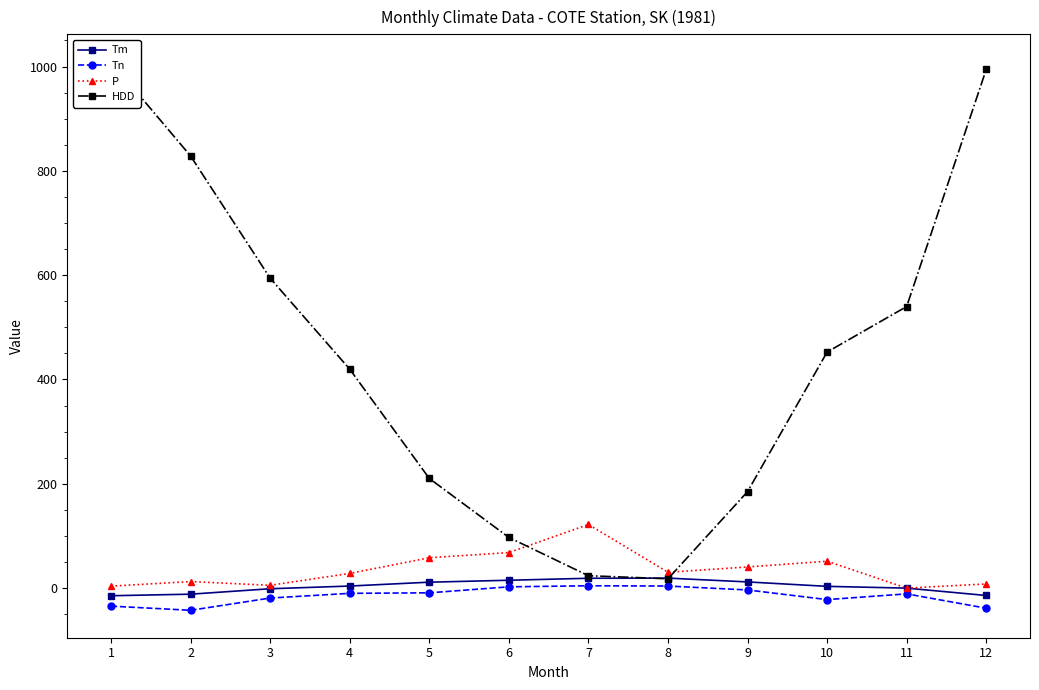

What are all the series names shown in the legend?

Tm, Tn, P, HDD